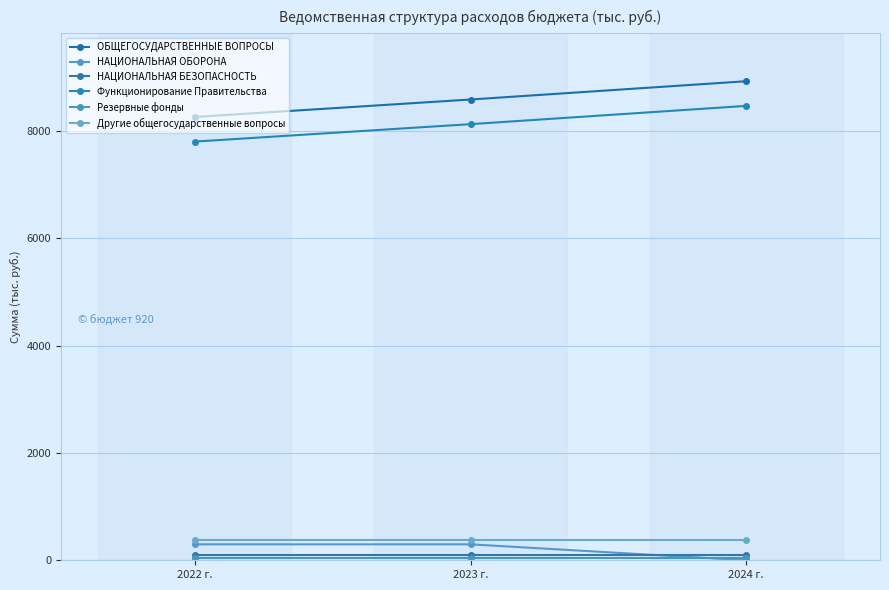

Reading left to right, transcribe all the data shown in this chart.

ОБЩЕГОСУДАРСТВЕННЫЕ ВОПРОСЫ: 8265.4	8590.9	8931.8
НАЦИОНАЛЬНАЯ ОБОРОНА: 297.4	297.4	0.0
НАЦИОНАЛЬНАЯ БЕЗОПАСНОСТЬ: 103.5	103.5	103.5
Функционирование Правительства: 7806.4	8131.5	8472.0
Резервные фонды: 50.0	50.0	50.0
Другие общегосударственные вопросы: 381.7	381.7	381.7